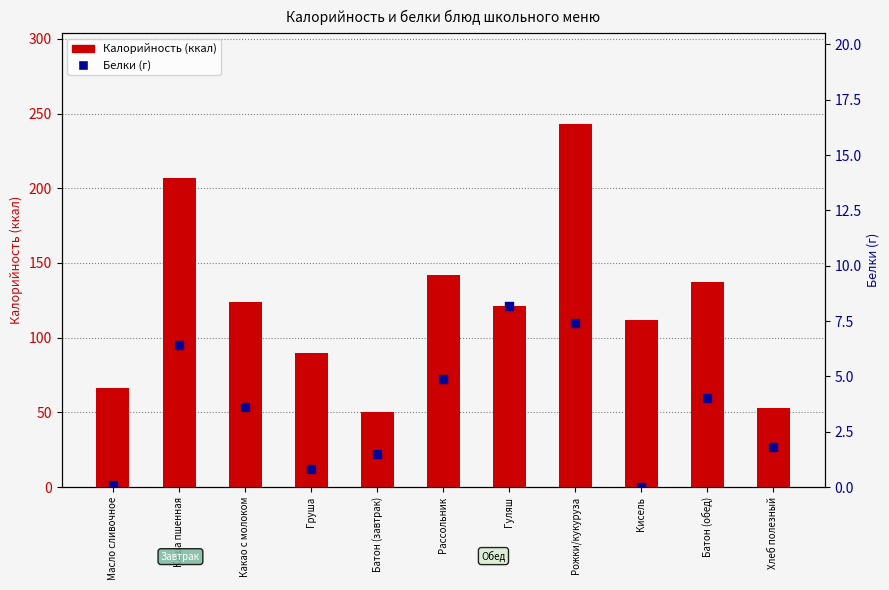

What are all the series names shown in the legend?

Калорийность (ккал), Белки (г)